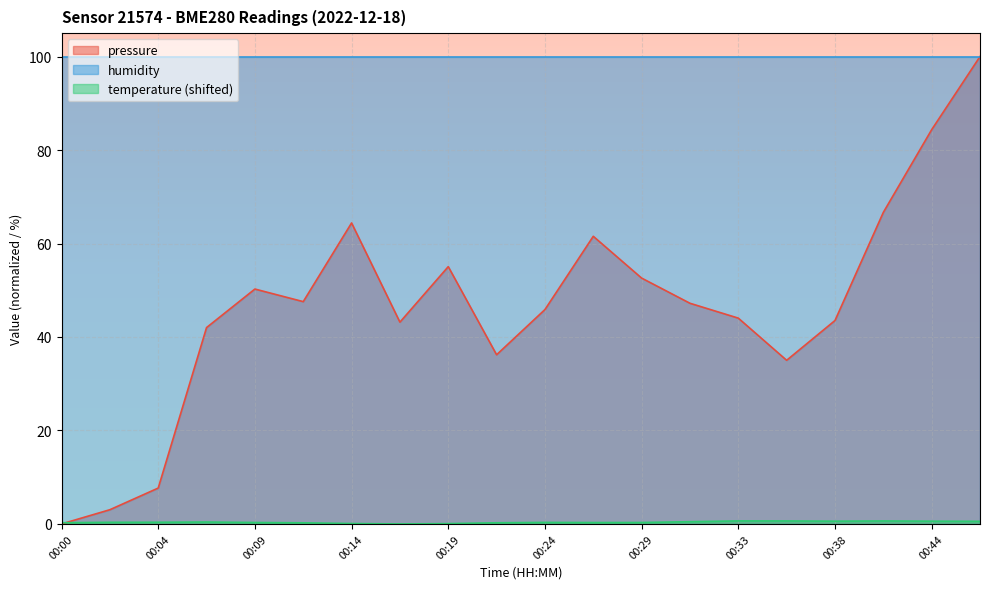

What is the value of the pressure point at the 2nd from the left?

3.0